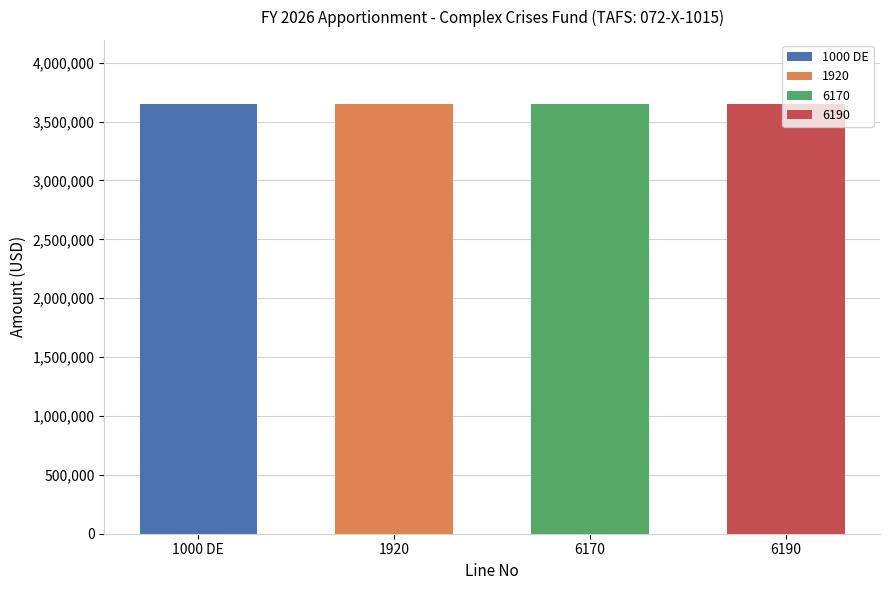

How many values are above zero?

4